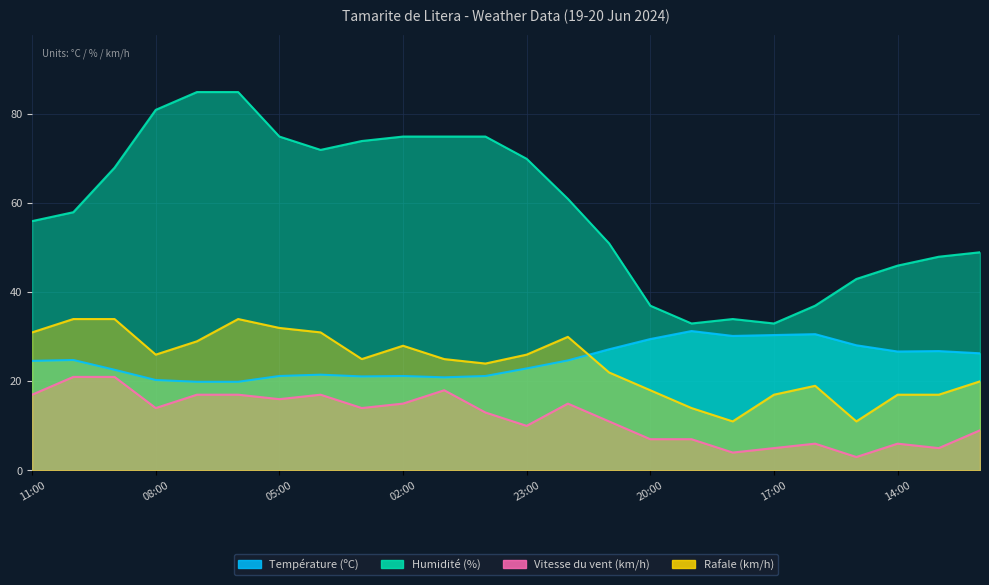

What is the label of the 15th point from the left?

21:00